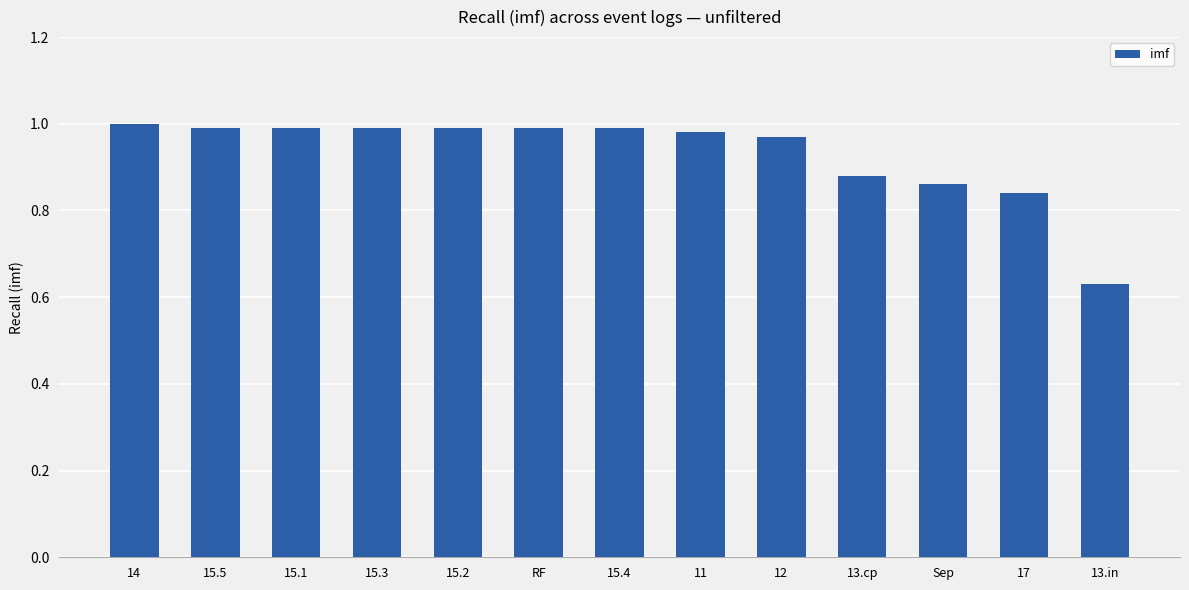

Does the chart contain stacked bars?

No